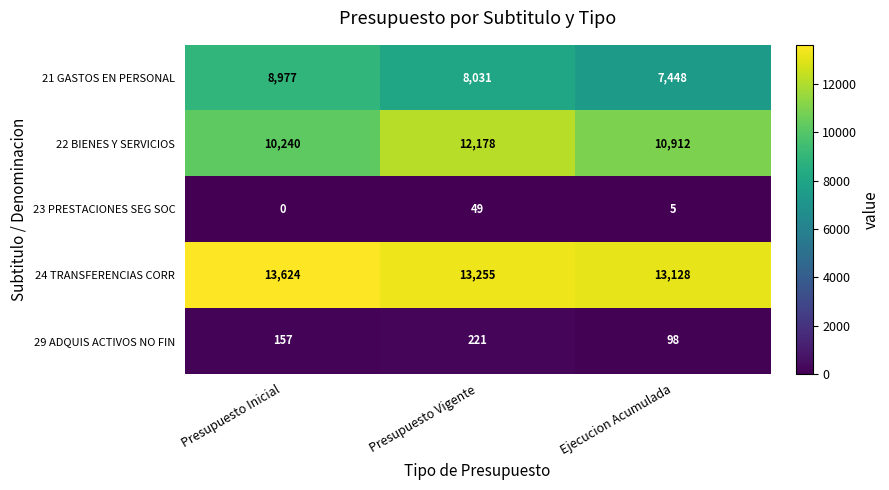

Rank the series at Ejecucion Acumulada from highest to lowest value.

24 TRANSFERENCIAS CORR, 22 BIENES Y SERVICIOS, 21 GASTOS EN PERSONAL, 29 ADQUIS ACTIVOS NO FIN, 23 PRESTACIONES SEG SOC